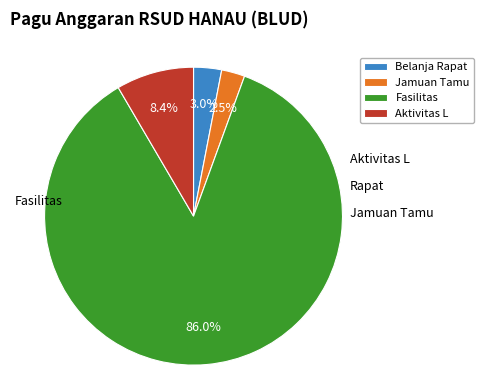

How many slices are in this pie chart?

4